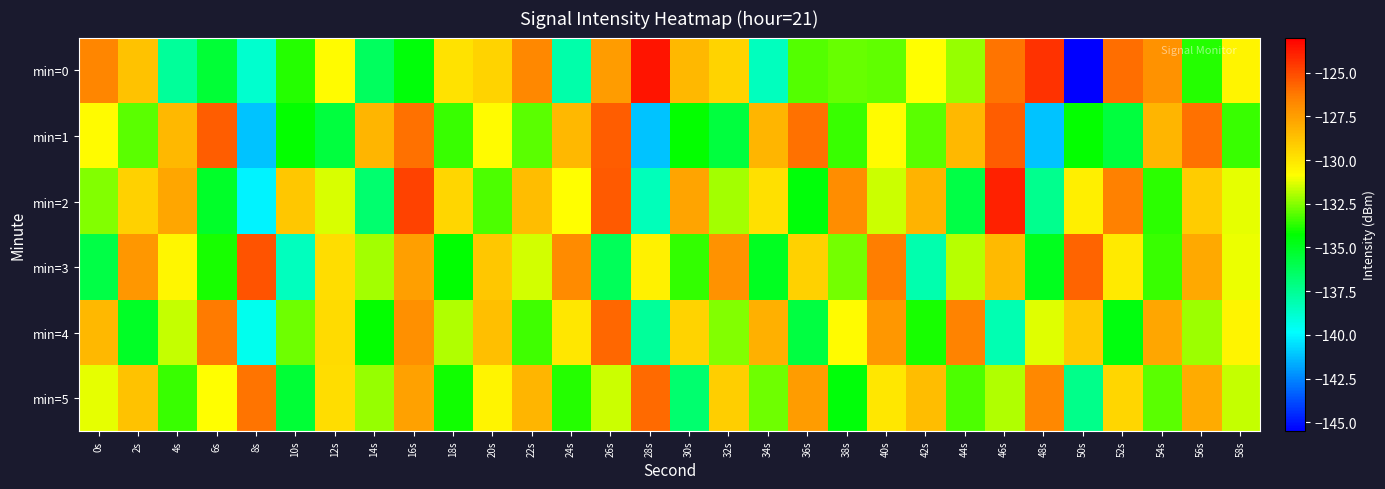

Which category has the lowest value across all series?

50s